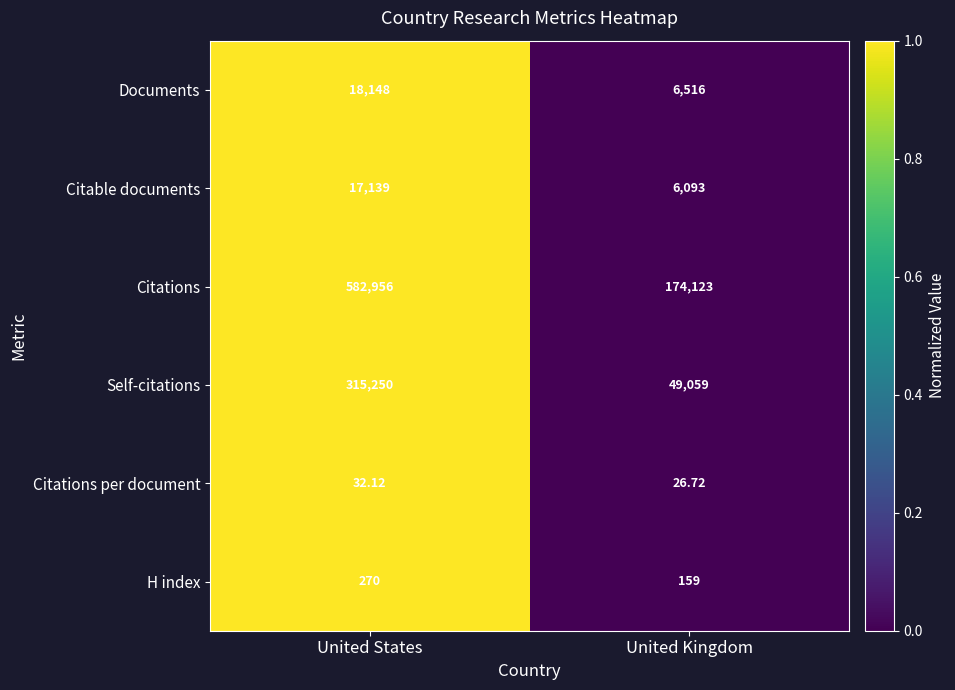

At which category is the sum across all series the highest?

United States